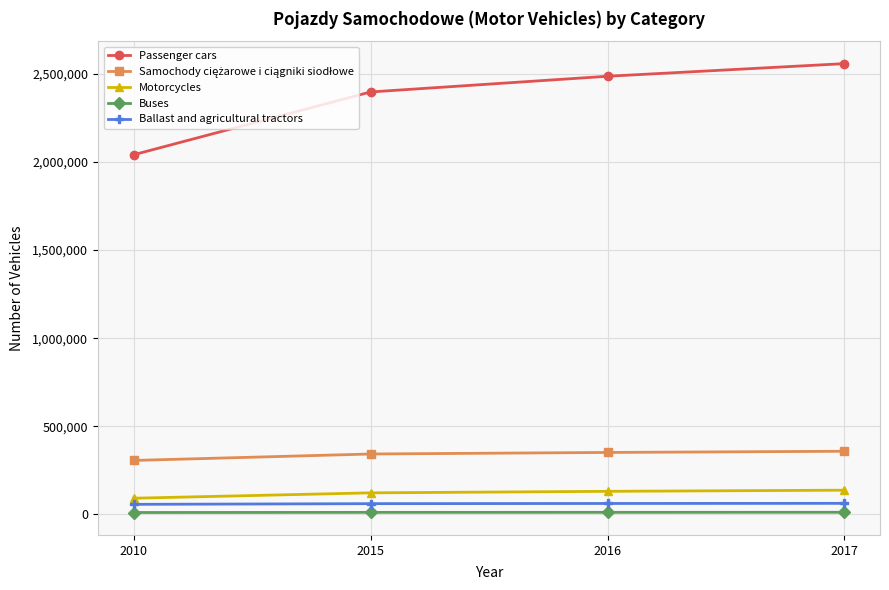

How many data points does each series have?

4